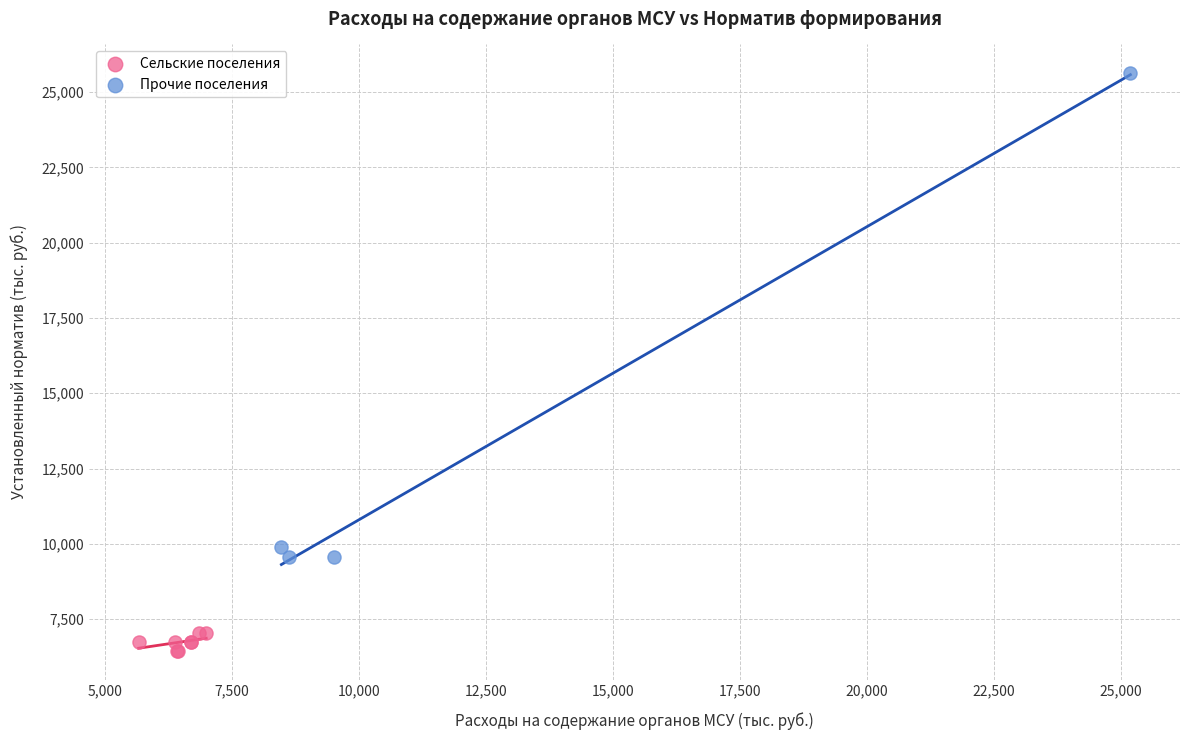

Which series reaches the minimum Y coordinate?

Сельские поселения